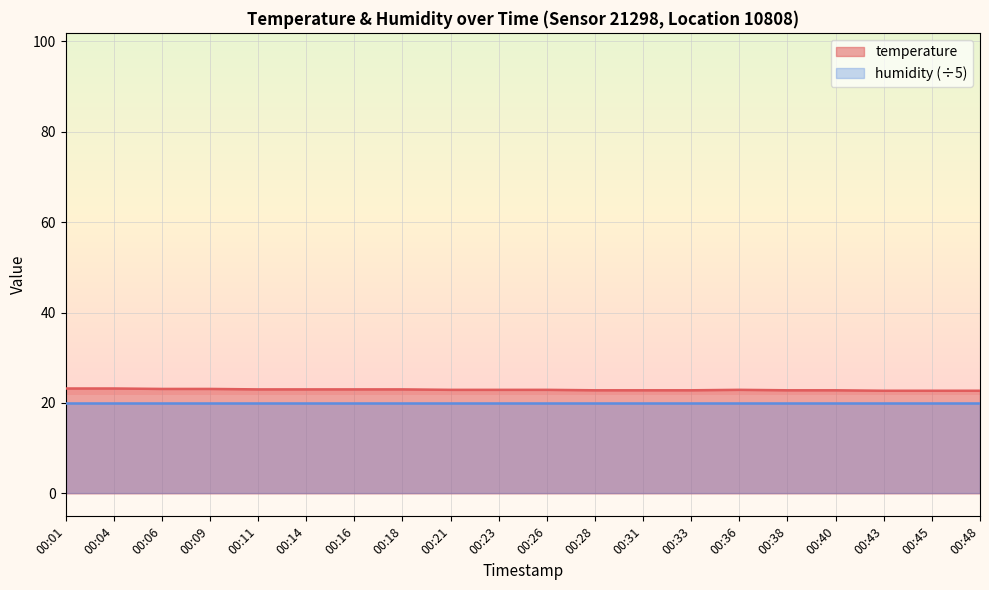

List the labels in order of value, largest first.

00:01, 00:04, 00:06, 00:09, 00:11, 00:14, 00:16, 00:18, 00:21, 00:23, 00:26, 00:36, 00:28, 00:31, 00:33, 00:38, 00:40, 00:43, 00:45, 00:48